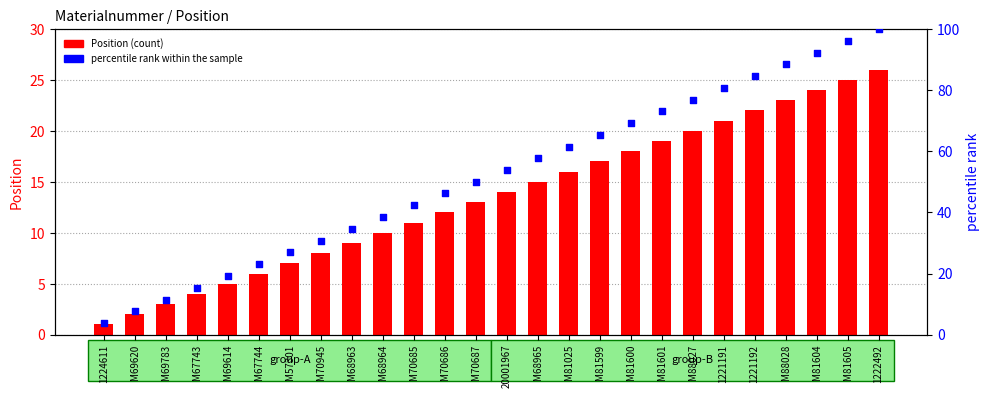

At which category is the sum across all series the highest?

1222492